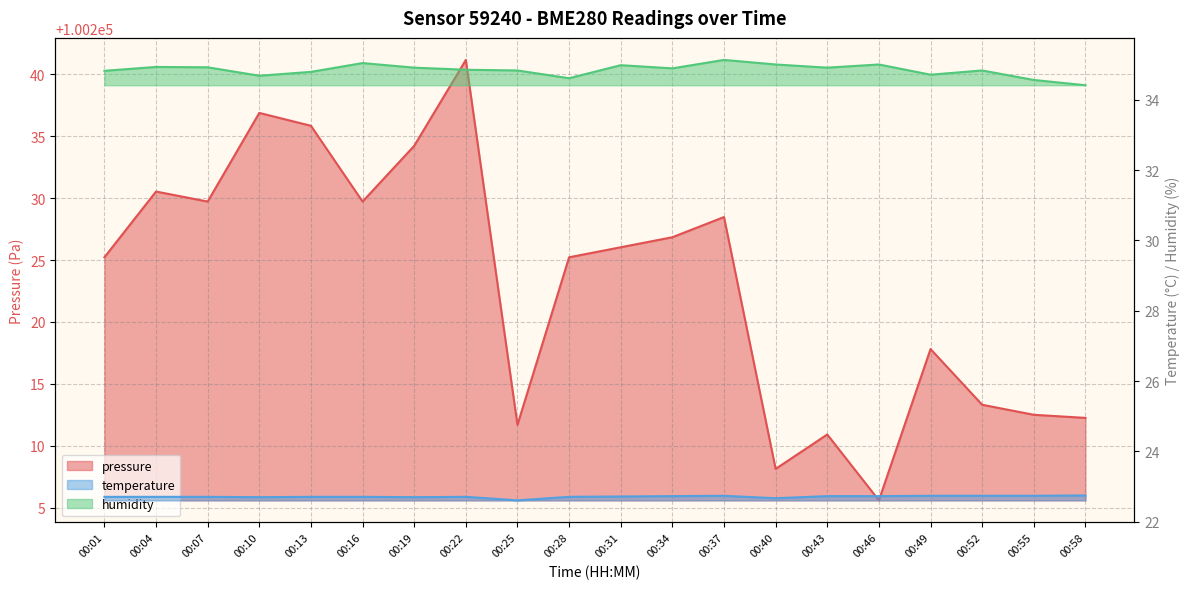

True or false: pressure and humidity intersect in this chart.

False